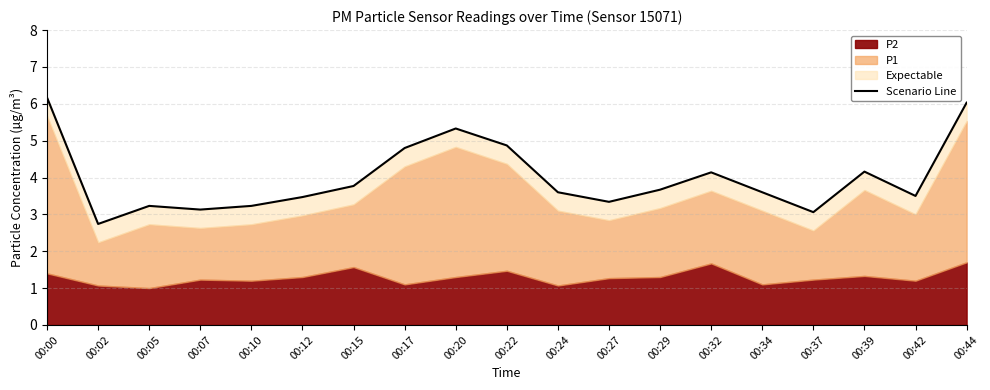

True or false: the data has more than 0 interior local peaks.

True